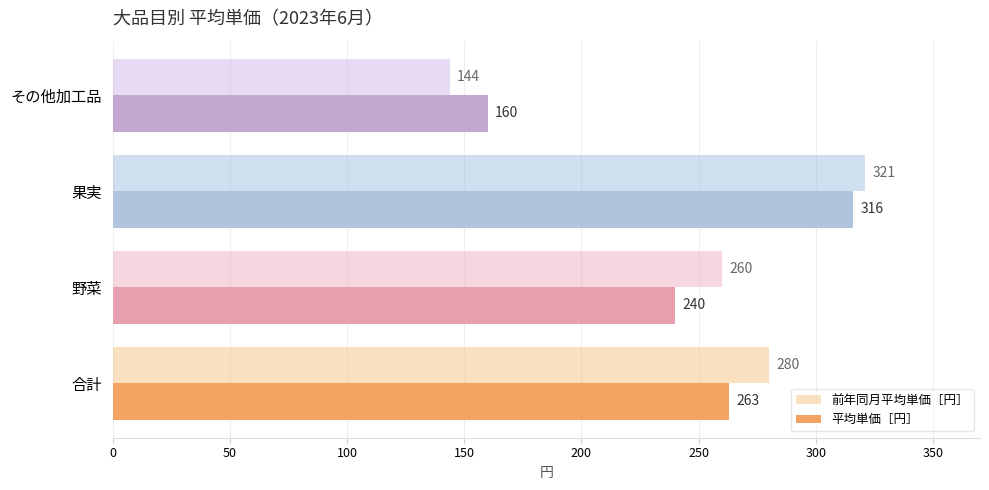

What are all the series names shown in the legend?

前年同月平均単価［円］, 平均単価［円］